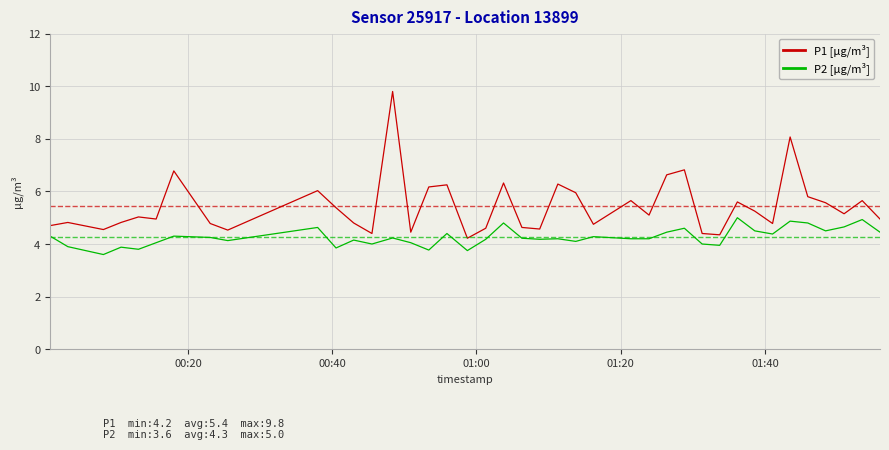

In P2 [µg/m³], how many points are higher than both neighbors (excluding endpoints)?

13